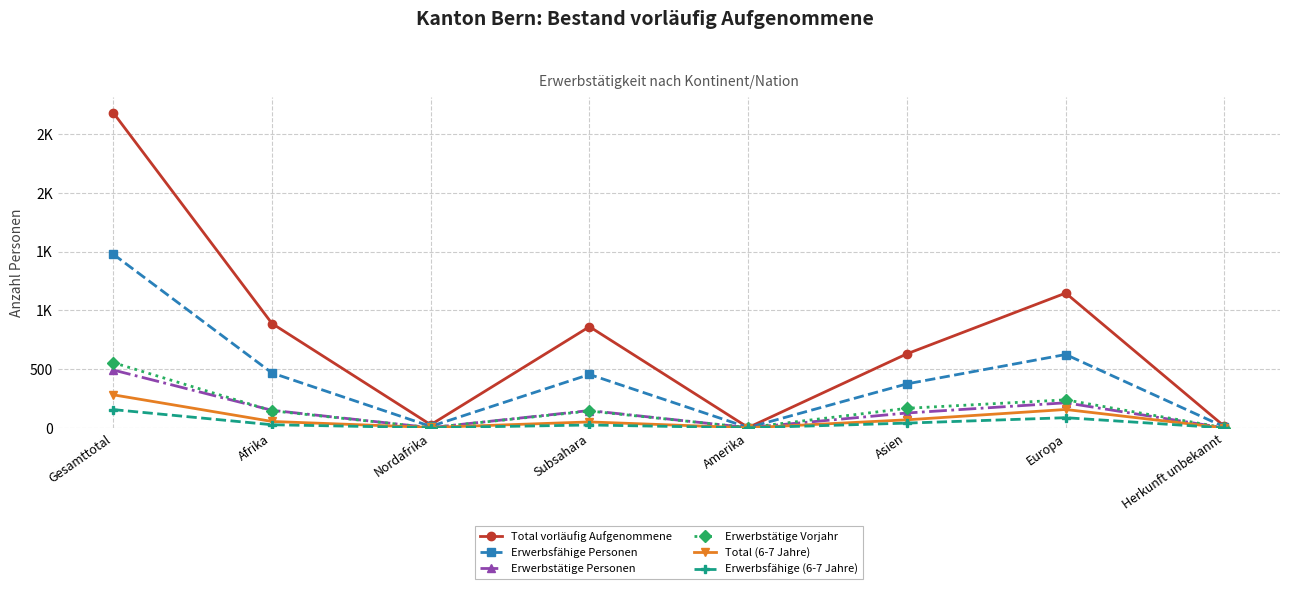

In Total vorläufig Aufgenommene, how many points are higher than both neighbors (excluding endpoints)?

2